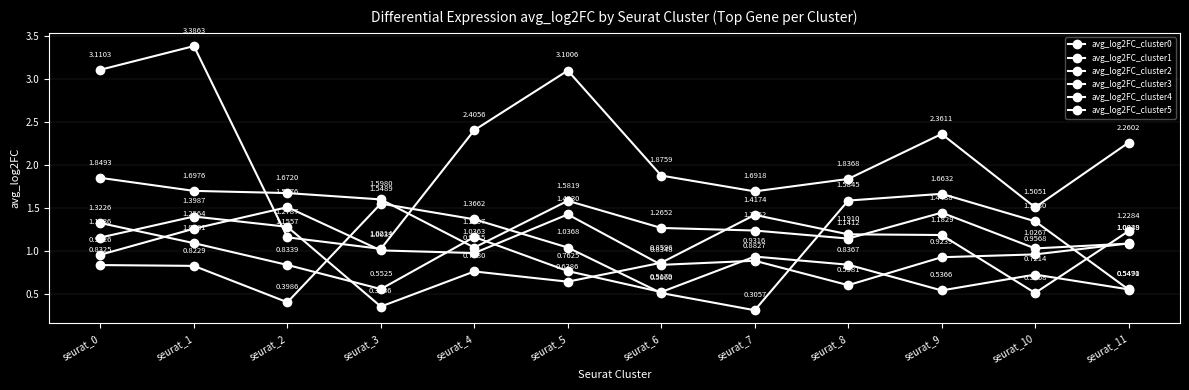

The avg_log2FC_cluster3 series shows 0.2 at seurat_8. True or false?

False